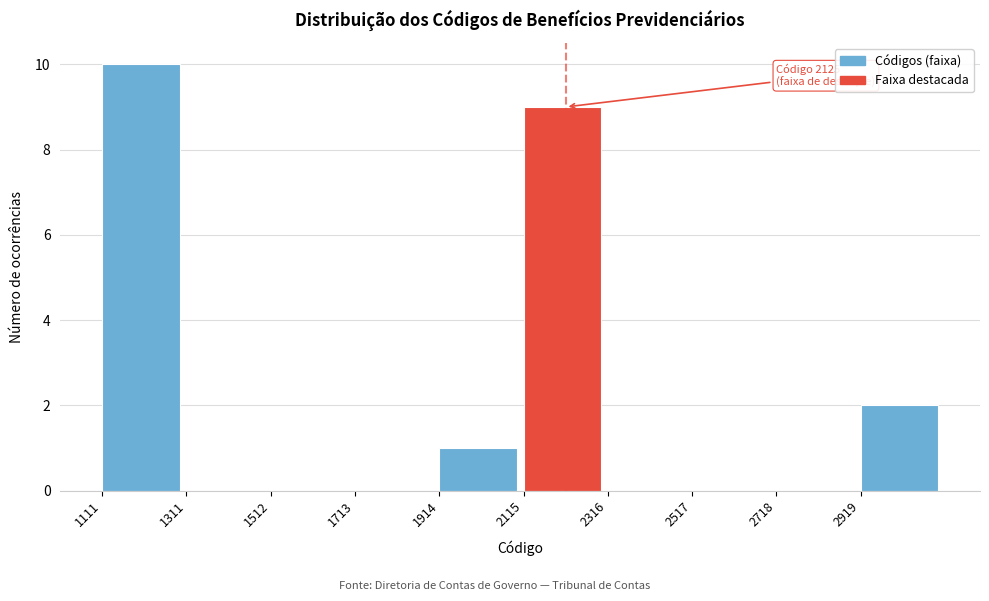

Over which range of the x-axis is the bar tallest?

1100 to 1300